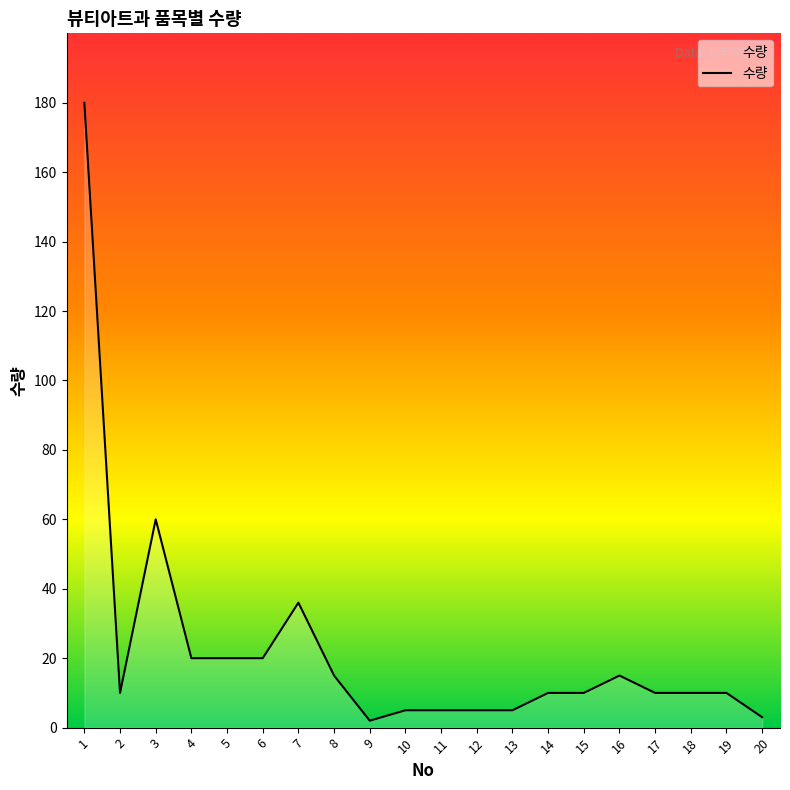

The chart shows a value of 15 at 16. True or false?

True